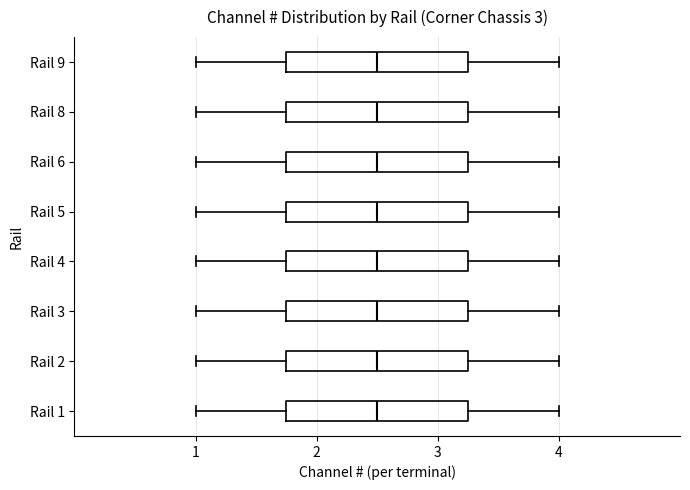

Reading bottom to top, transcribe this box plot: for each box, give where its median line is, the range the box spans, and where its two whiskers end, as read against the x-axis. The values are not printed on the chart, so give them approximately, as read against the axis.

Rail 1: median 2.5, box 1.8 to 3.3, whiskers 1.0 to 4.0
Rail 2: median 2.5, box 1.8 to 3.3, whiskers 1.0 to 4.0
Rail 3: median 2.5, box 1.8 to 3.3, whiskers 1.0 to 4.0
Rail 4: median 2.5, box 1.8 to 3.3, whiskers 1.0 to 4.0
Rail 5: median 2.5, box 1.8 to 3.3, whiskers 1.0 to 4.0
Rail 6: median 2.5, box 1.8 to 3.3, whiskers 1.0 to 4.0
Rail 8: median 2.5, box 1.8 to 3.3, whiskers 1.0 to 4.0
Rail 9: median 2.5, box 1.8 to 3.3, whiskers 1.0 to 4.0